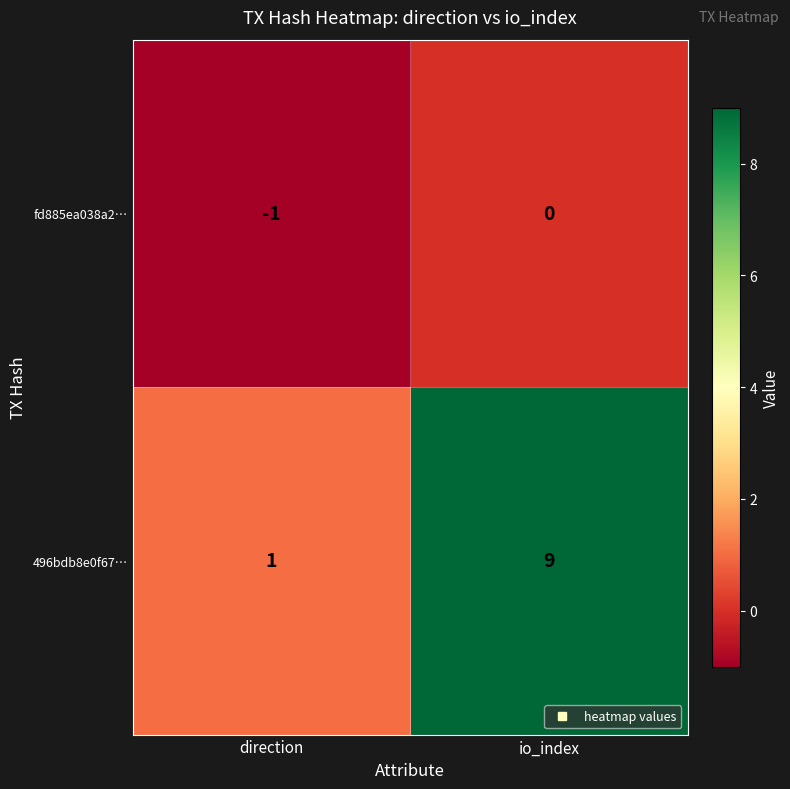

The fd885ea038a2… series shows -1 at direction. True or false?

True